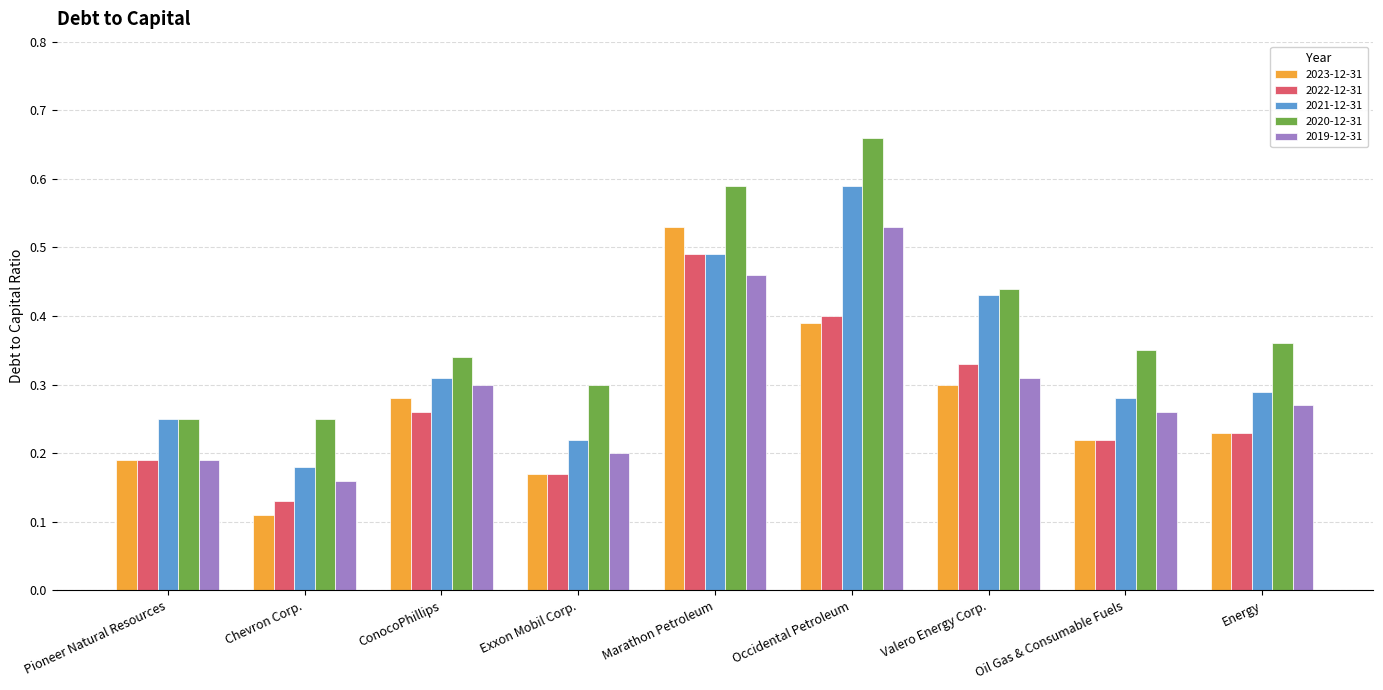

At which category does the chart reach its peak across all series?

Occidental Petroleum